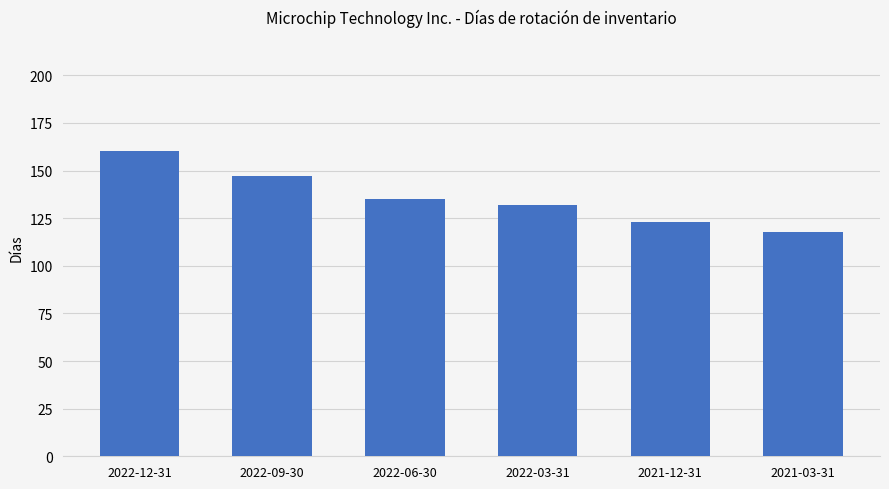

List the labels in order of value, smallest first.

2021-03-31, 2021-12-31, 2022-03-31, 2022-06-30, 2022-09-30, 2022-12-31